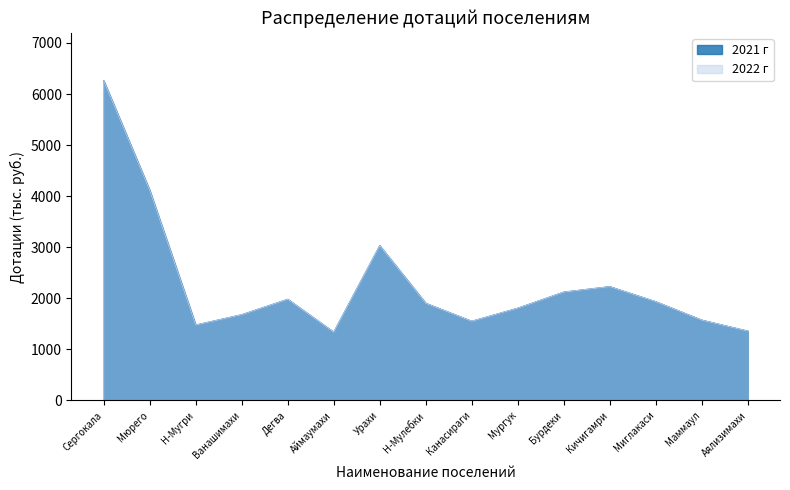

True or false: 2021 г has a value of 2453 at Маммаул.

False